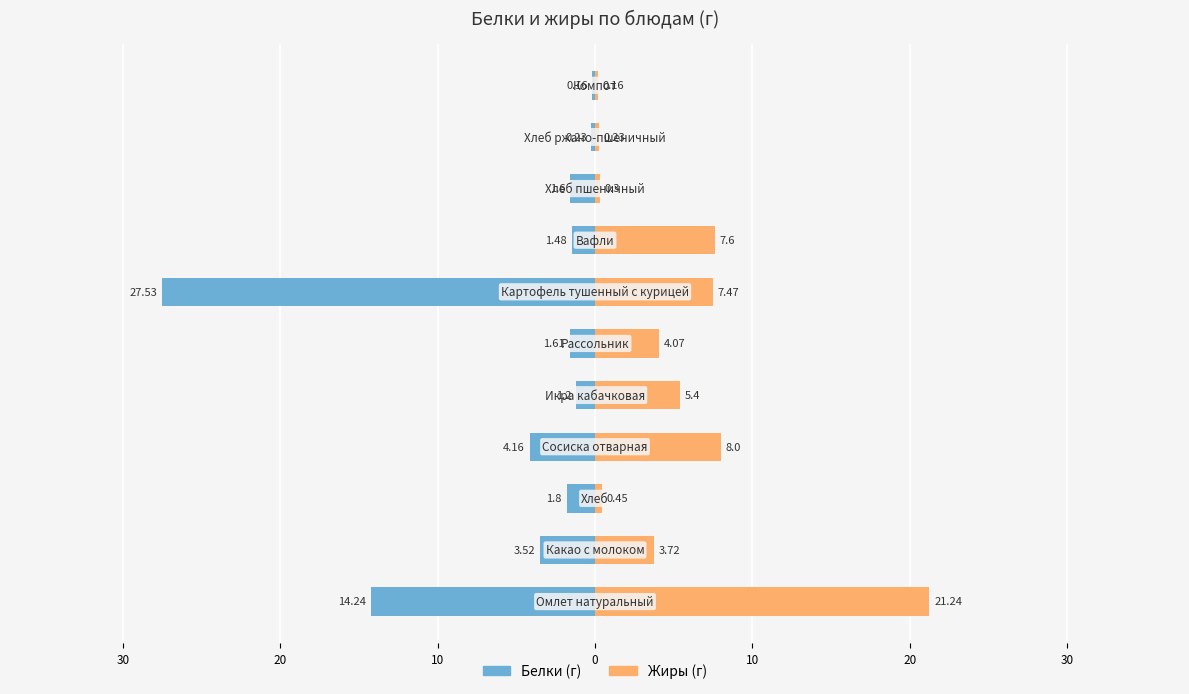

Are the bars grouped side by side (vs. stacked)?

Yes